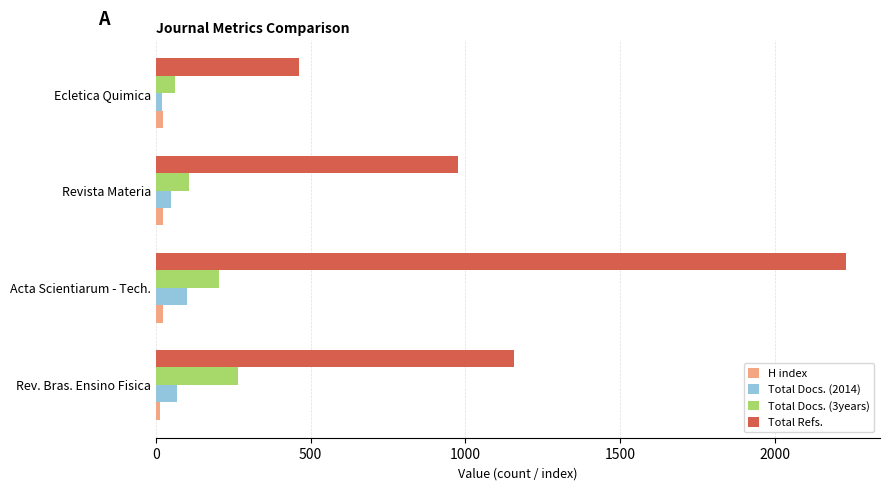

What is the difference between the maximum and minimum values in the H index series?

10